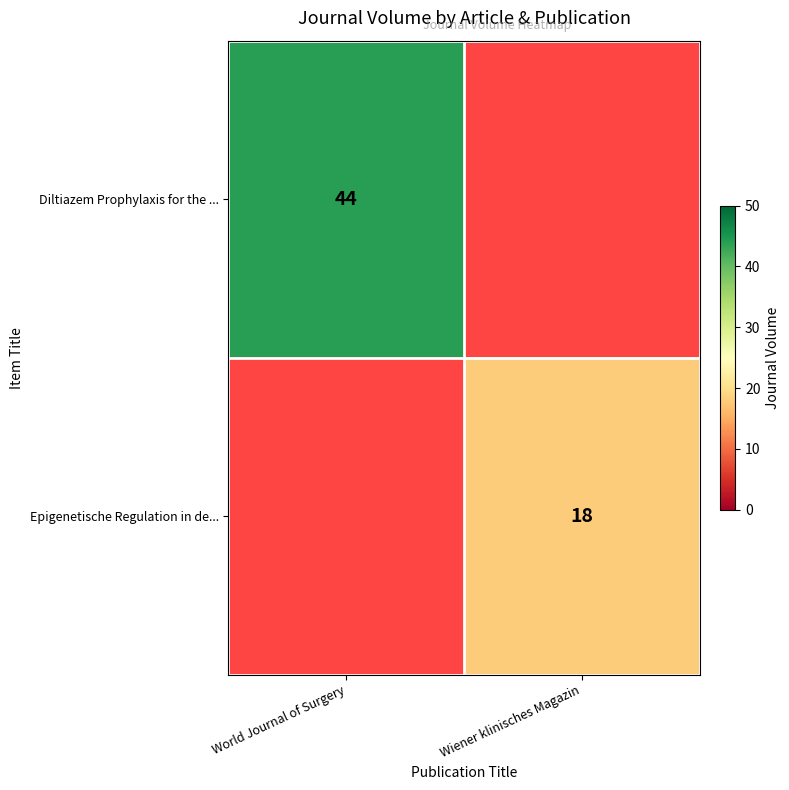

How many positive values does the row_0 series have?

1